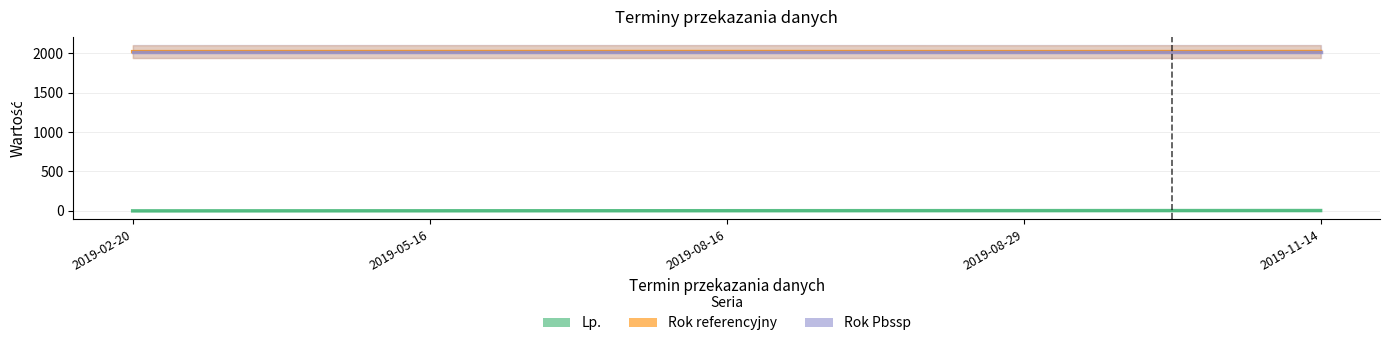

What is the sum of the Lp. values at 2019-08-16 and 2019-05-16?

5